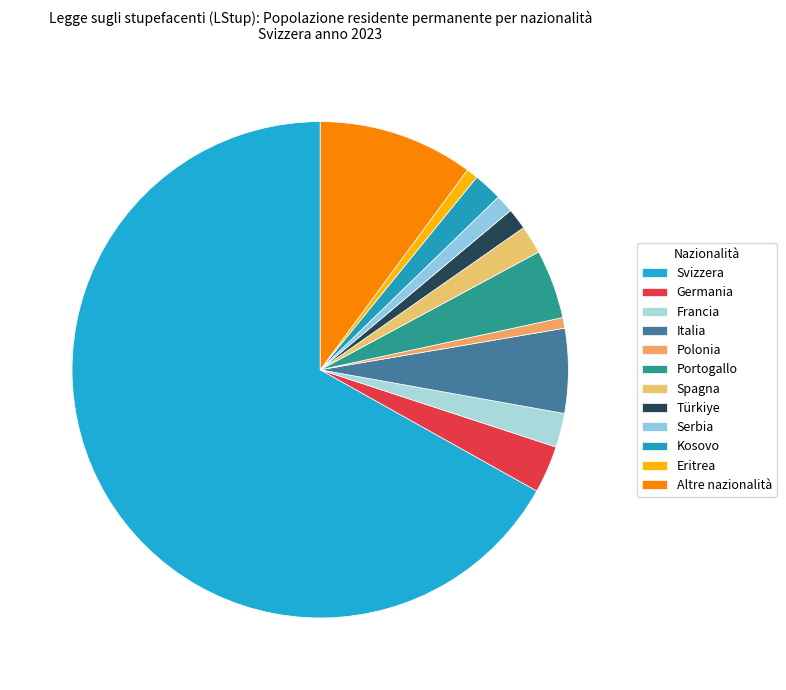

What is the smallest slice in the pie chart?

Polonia